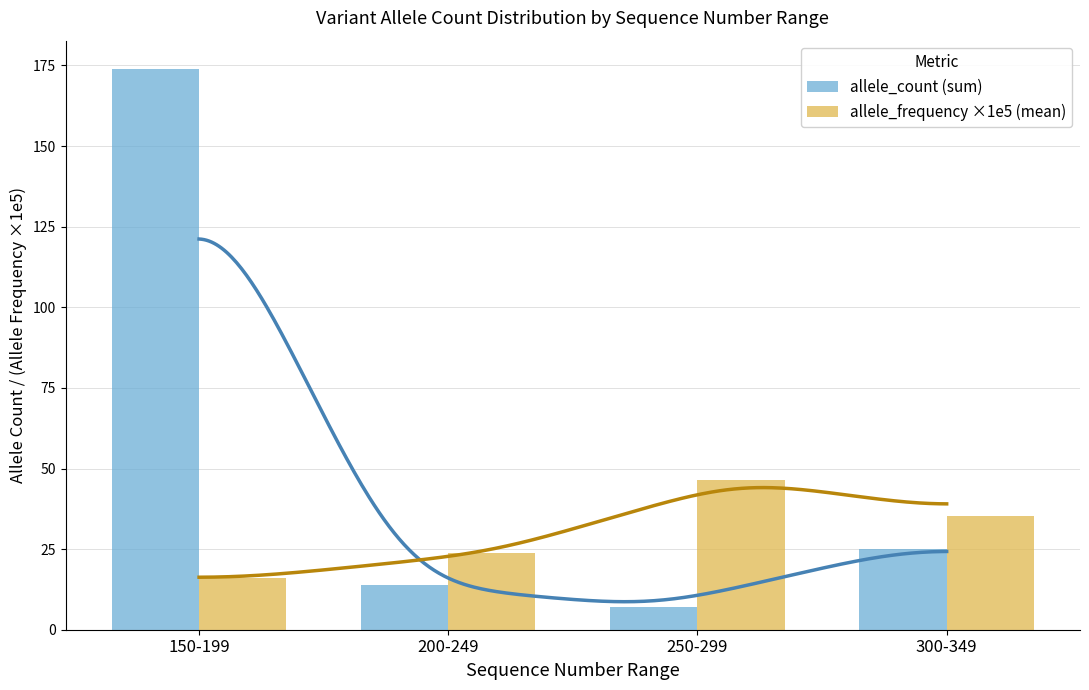

The value of allele_frequency ×1e5 (mean) at 250-299 is 46.5. True or false?

True